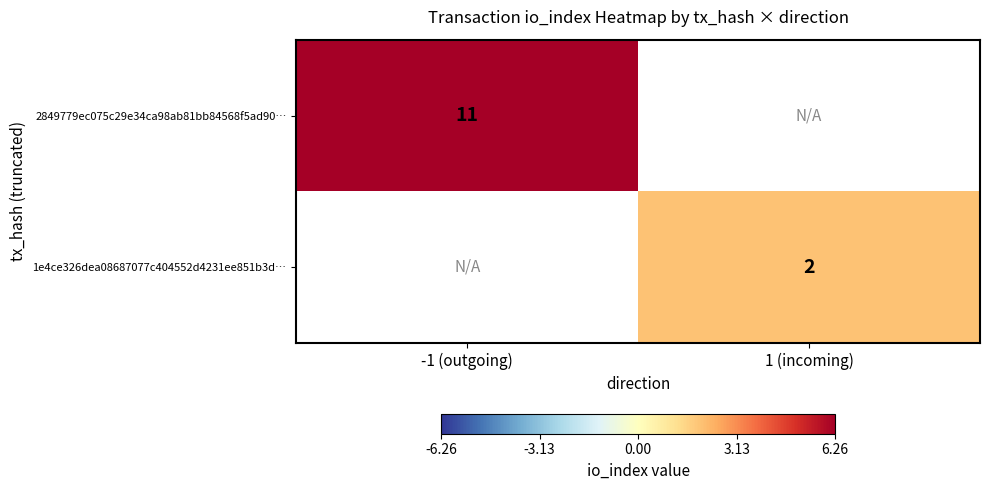

True or false: 1e4ce326dea08687077c404552d4231ee851b3d… has a value of 2 at 1 (incoming).

True